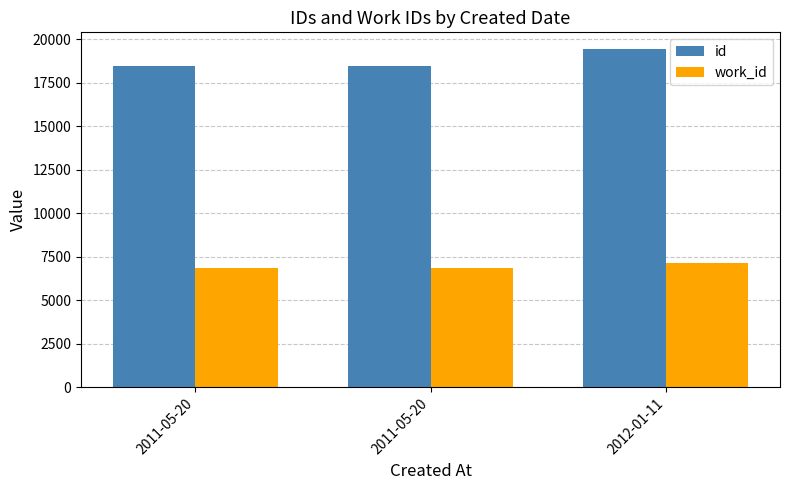

What is the difference between the maximum and minimum values in the id series?

990